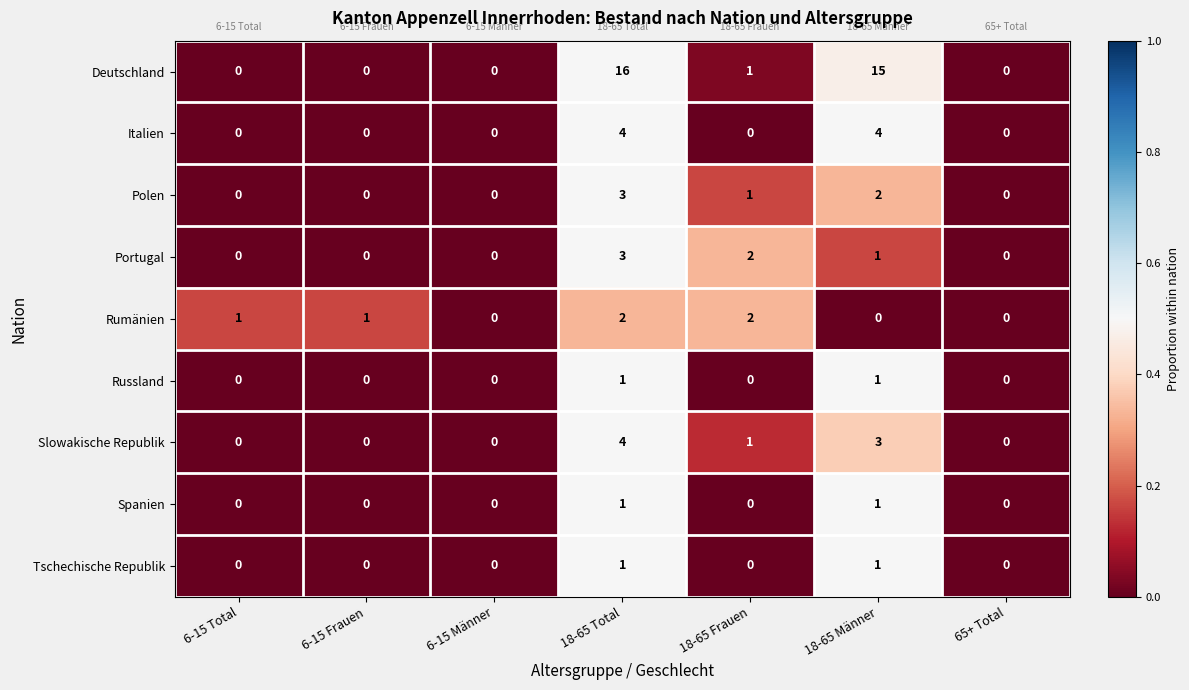

What is the total value across all series at 18-65 Frauen?

7